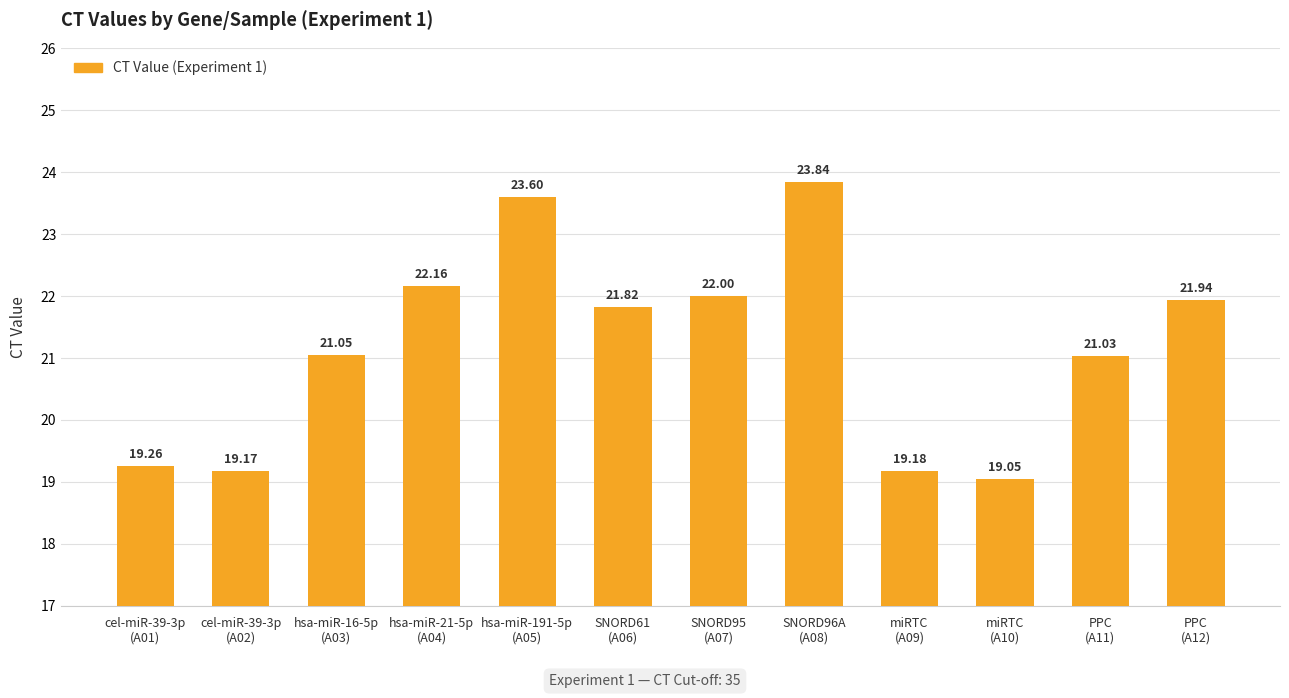

What is the smallest value displayed?

19.1